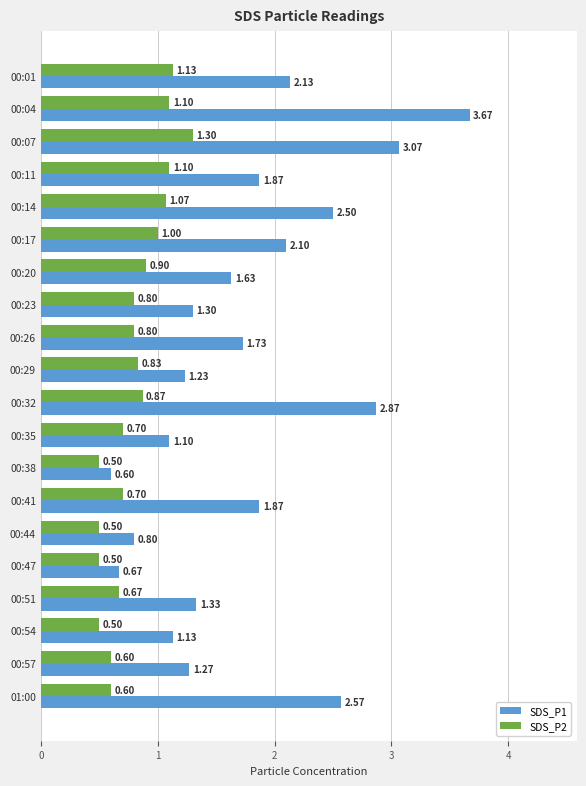

What is the sum of all SDS_P1 values?

35.4